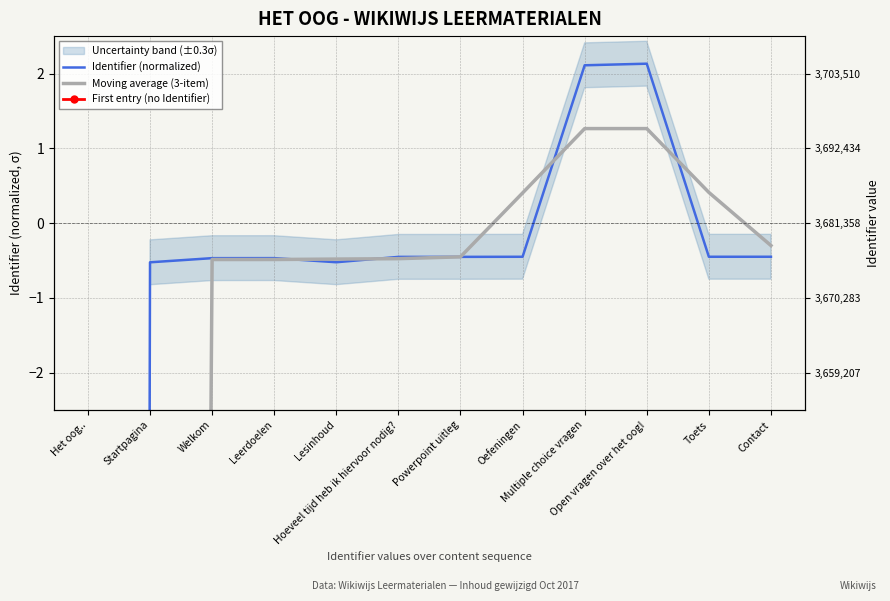

What is the sum of the Moving average (3-item) values at Open vragen over het oog! and Startpagina?

-109.9